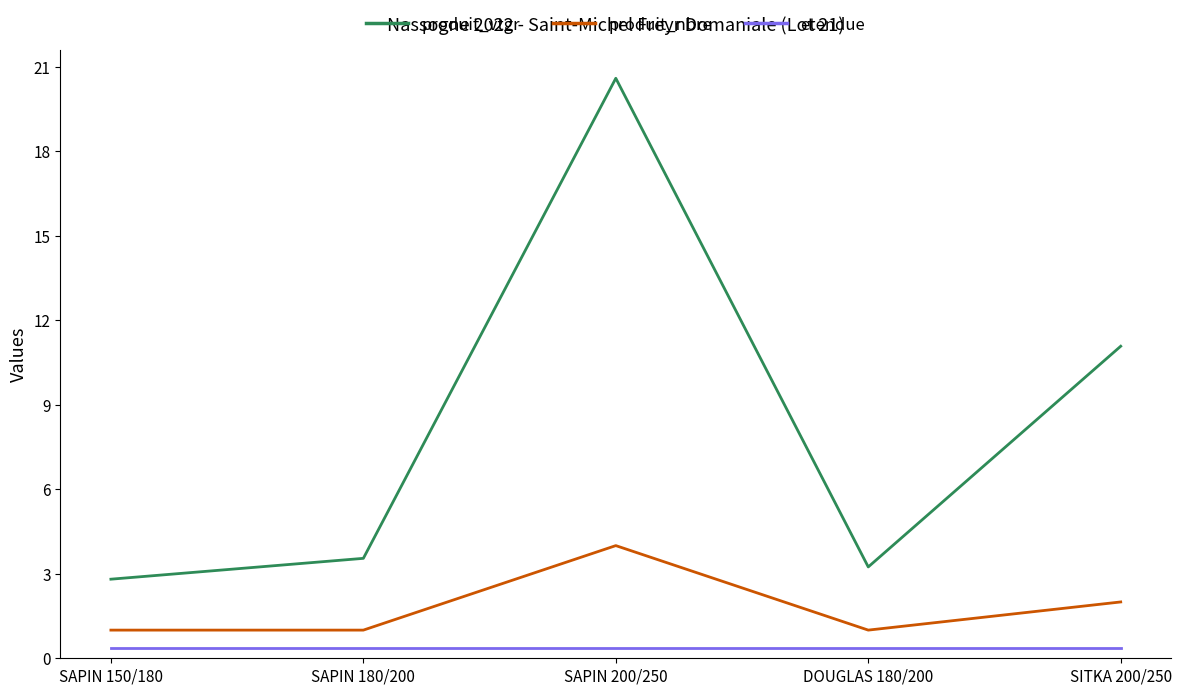

What is the smallest value displayed?

0.4